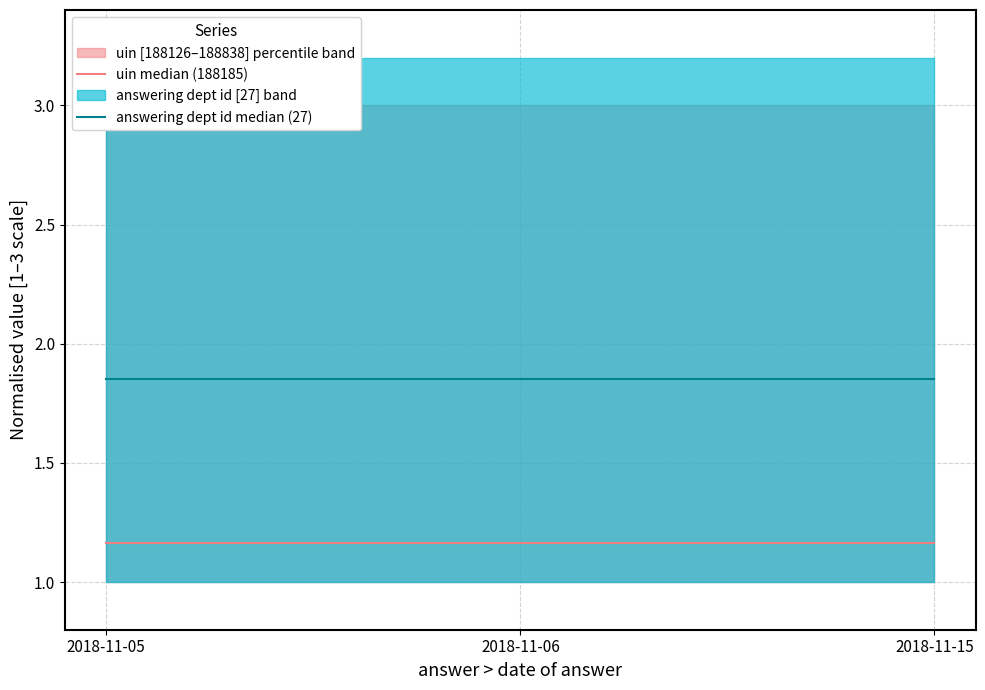

What is the average value of the uin median (188185) series?

1.2